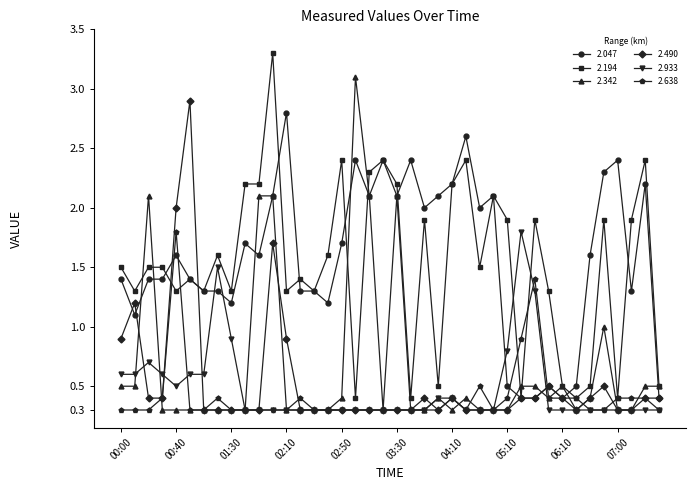

What is the smallest value displayed?

0.3